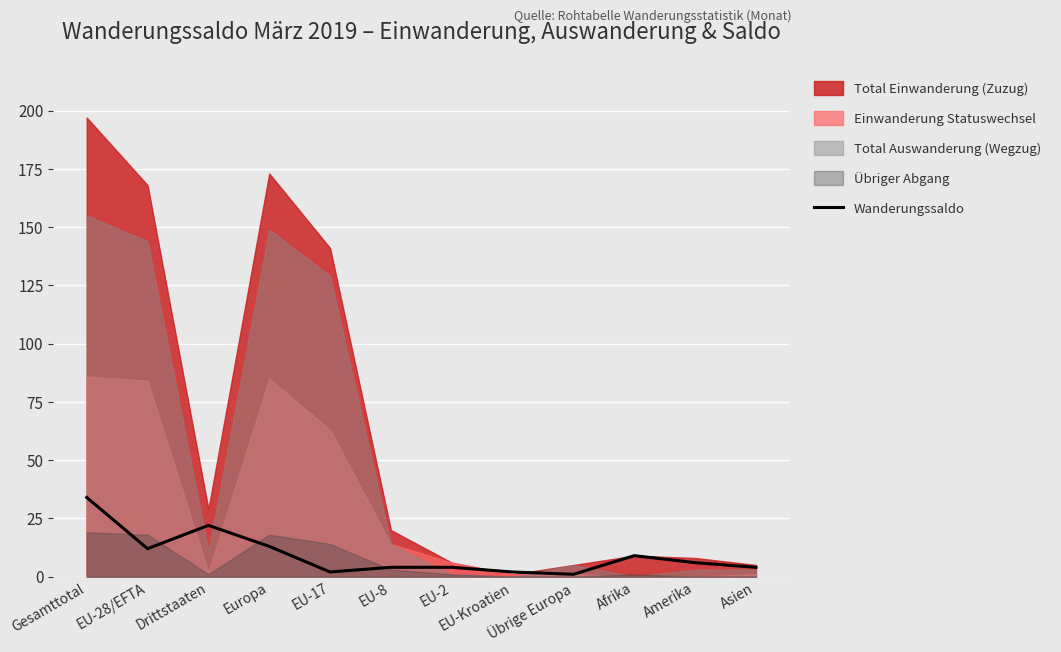

Between EU-2 and EU-17, which is larger?

EU-2